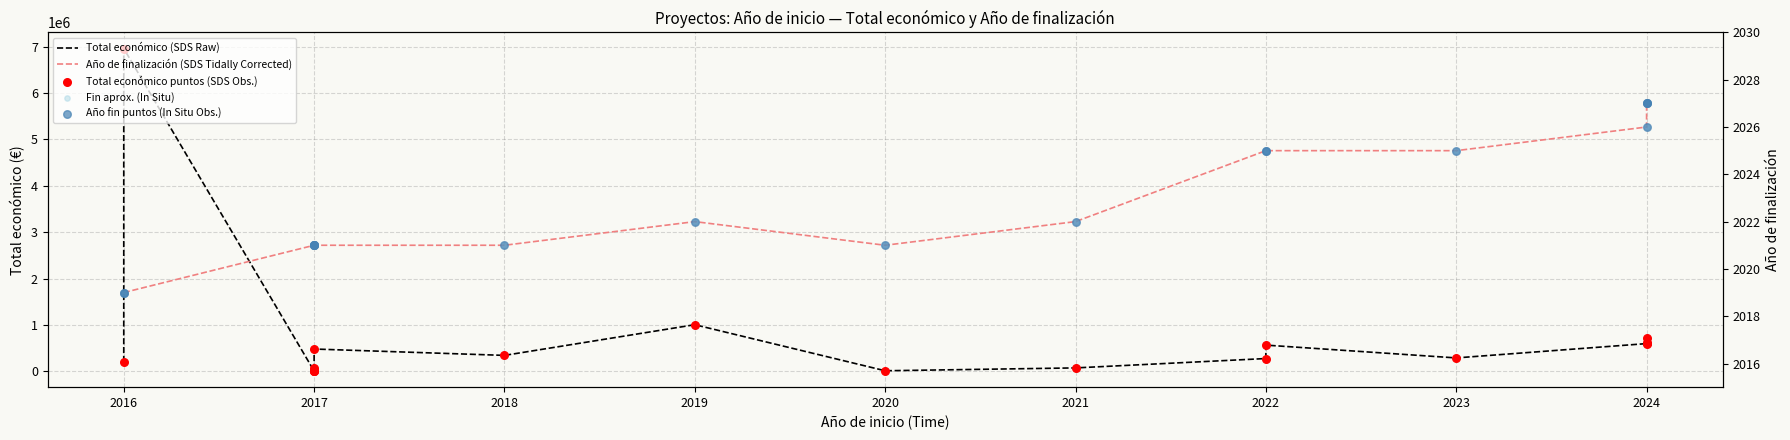

What are all the series names shown in the legend?

Total económico, Total económico (puntos), Año de finalización, Año de finalización (puntos), Fin aprox.